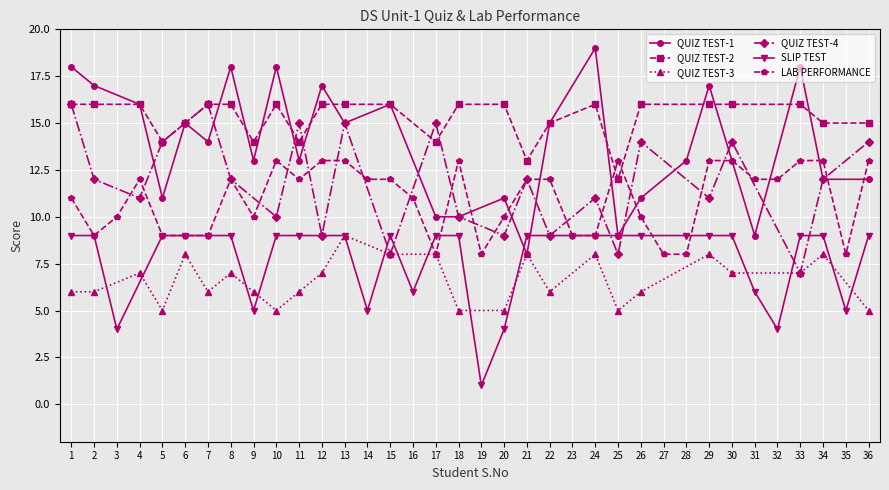

Which series has the widest spread of values?

QUIZ TEST-1